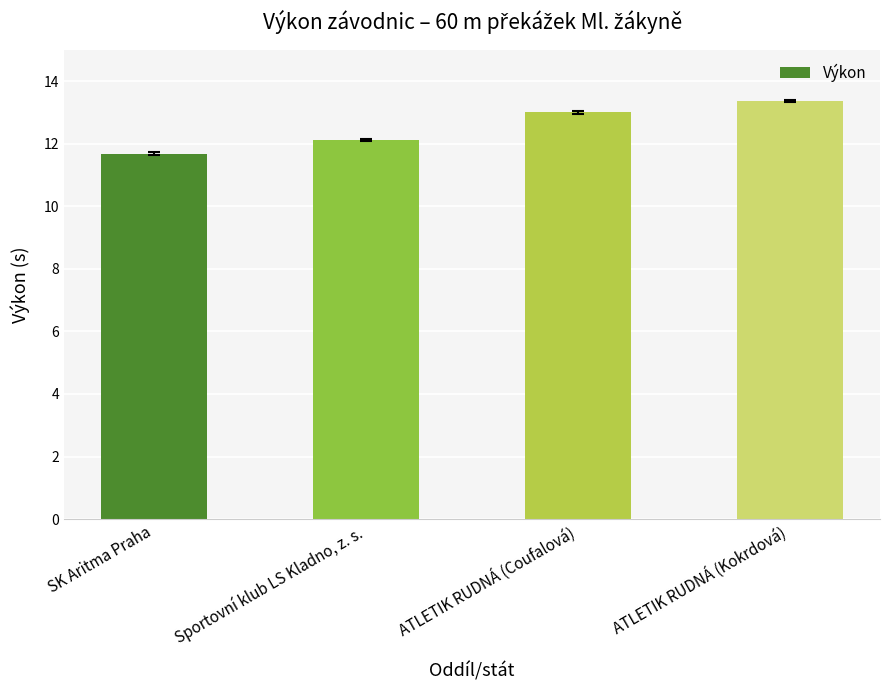

The chart shows a value of 5.2 at ATLETIK RUDNÁ (Coufalová). True or false?

False